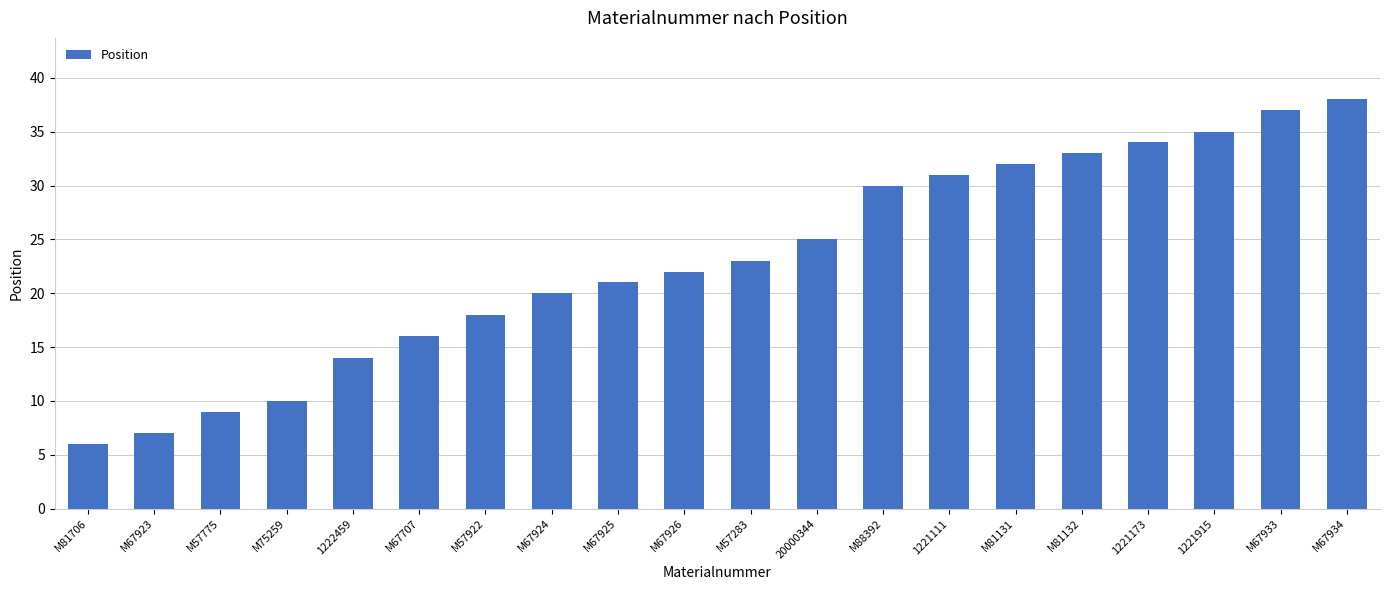

Rank the categories by value from lowest to highest.

M81706, M67923, M57775, M75259, 1222459, M67707, M57922, M67924, M67925, M67926, M57283, 20000344, M88392, 1221111, M81131, M81132, 1221173, 1221915, M67933, M67934